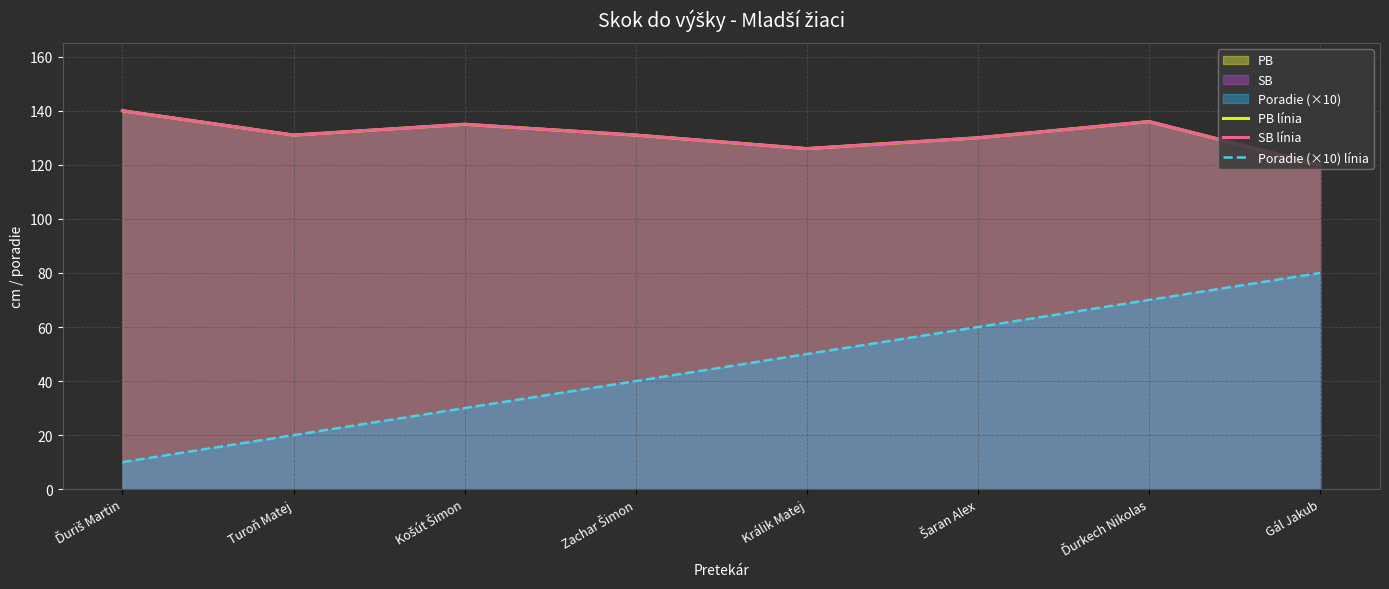

Which has a higher value, Králik Matej or Ďurkech Nikolas?

Ďurkech Nikolas